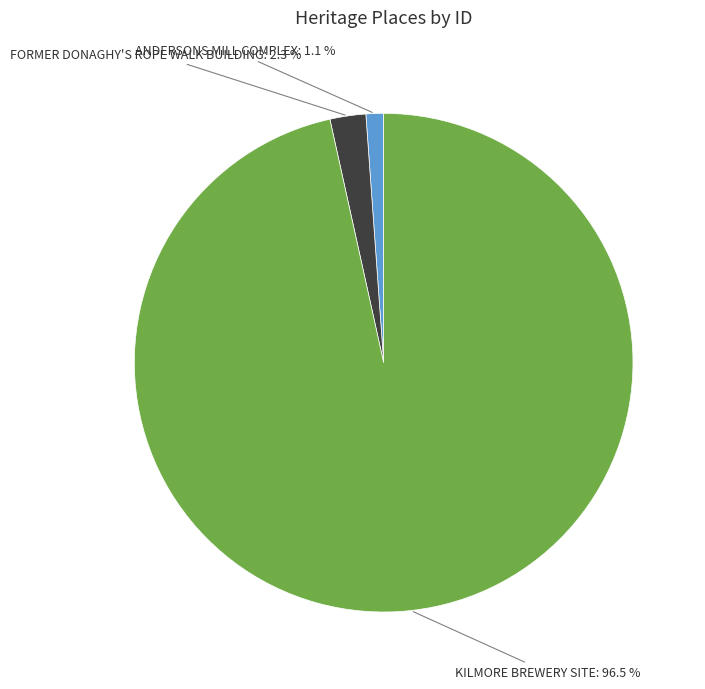

Is there a majority slice in this chart?

Yes